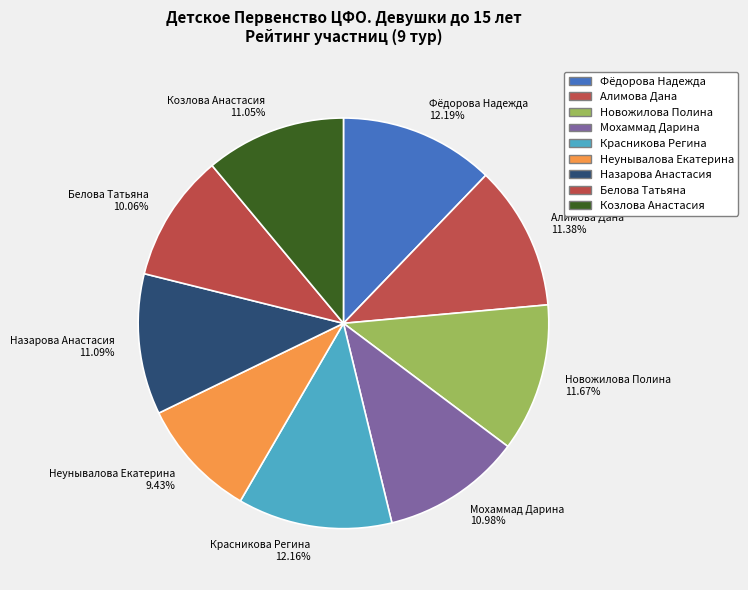

How much of the chart is everything except Белова Татьяна?

89.9%